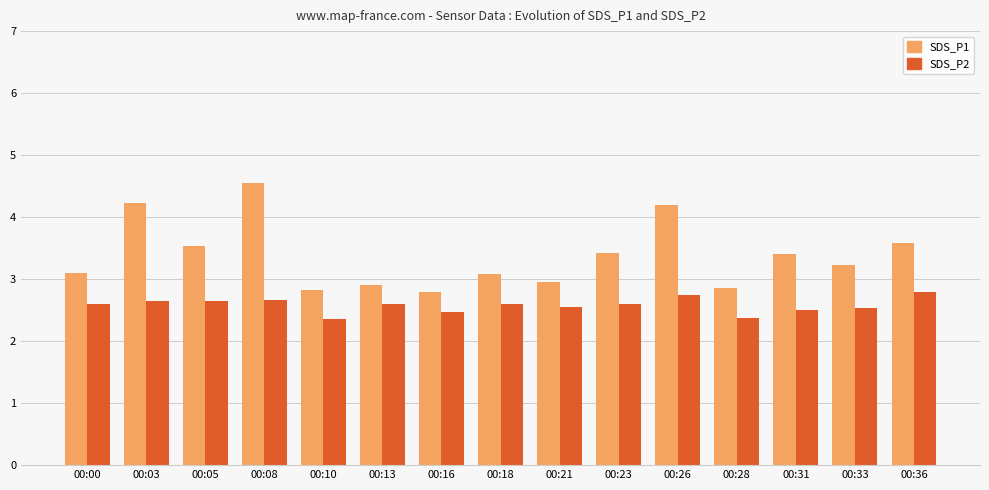

What is the sum of all SDS_P2 values?

38.7